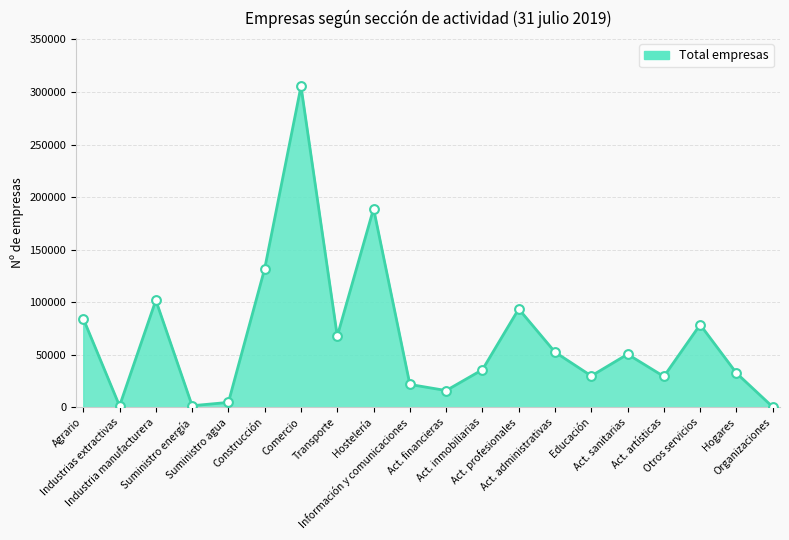

What is the ratio of the value at Act. inmobiliarias to the value at Transporte?

0.5